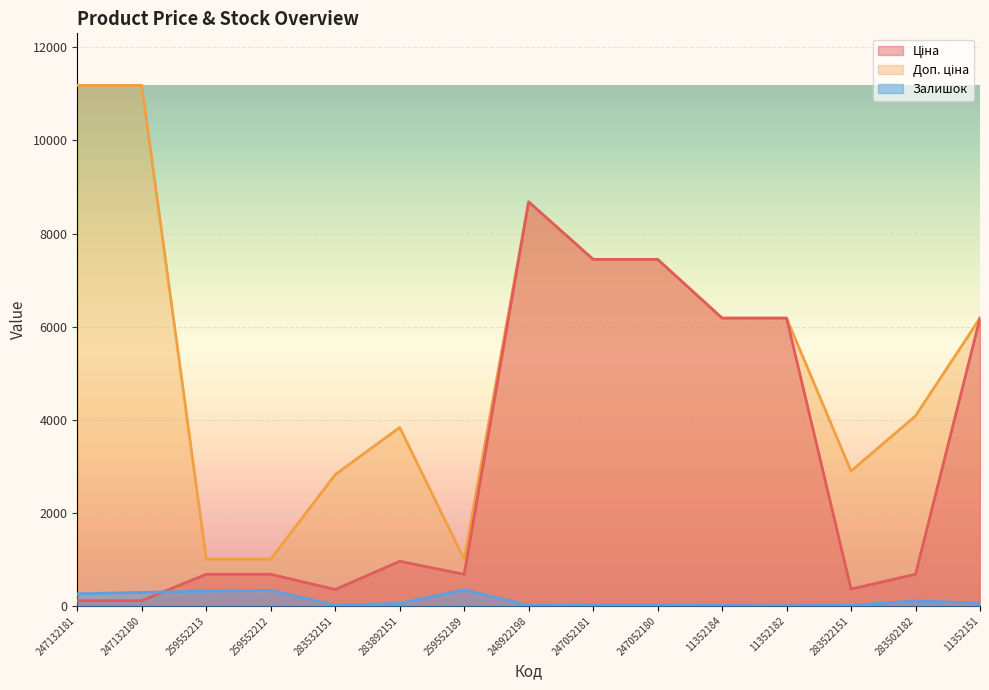

How many lines are shown in the chart?

3